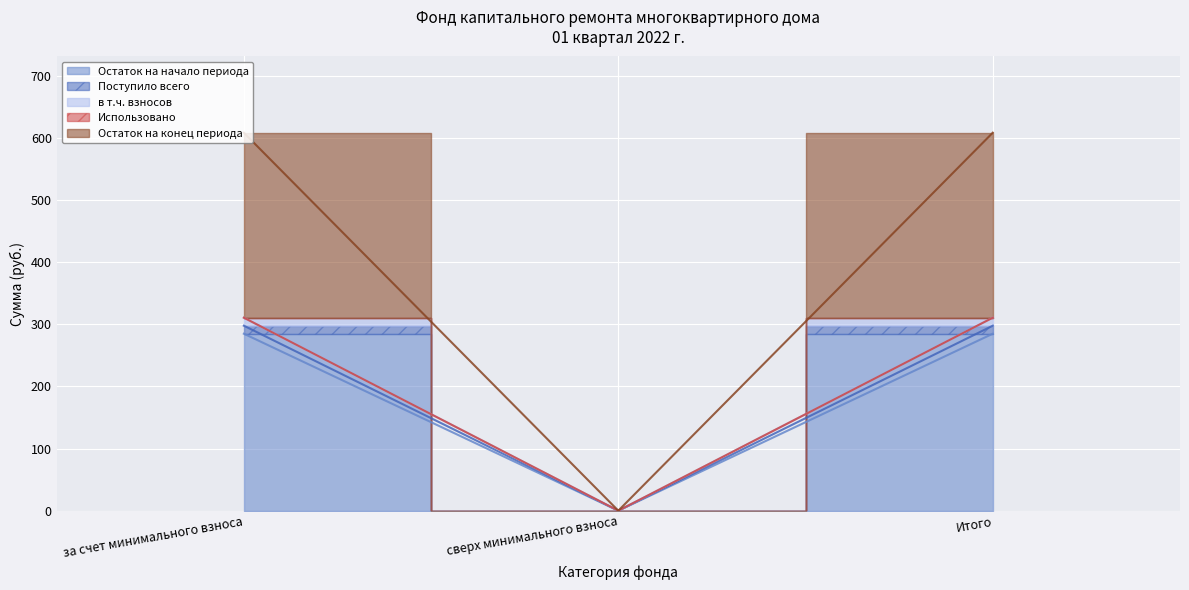

How many data points in Остаток на начало периода are less than 284?

1